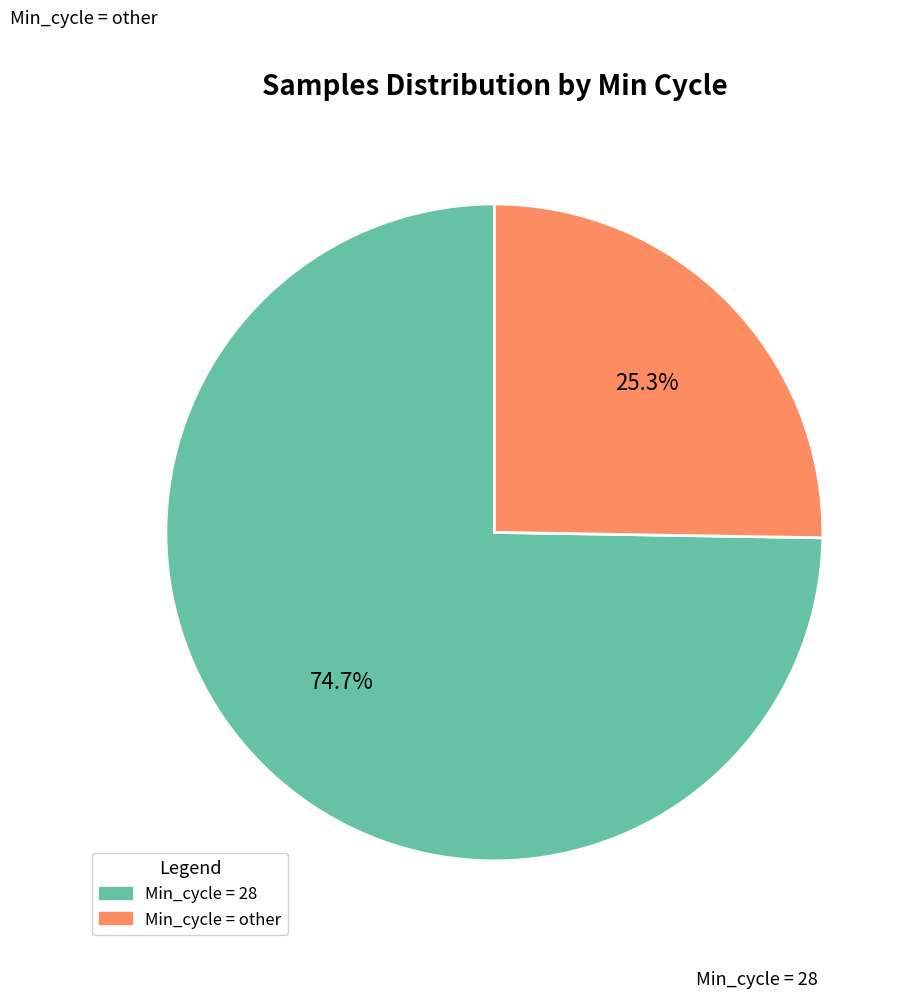

Does any single category account for the majority?

Yes